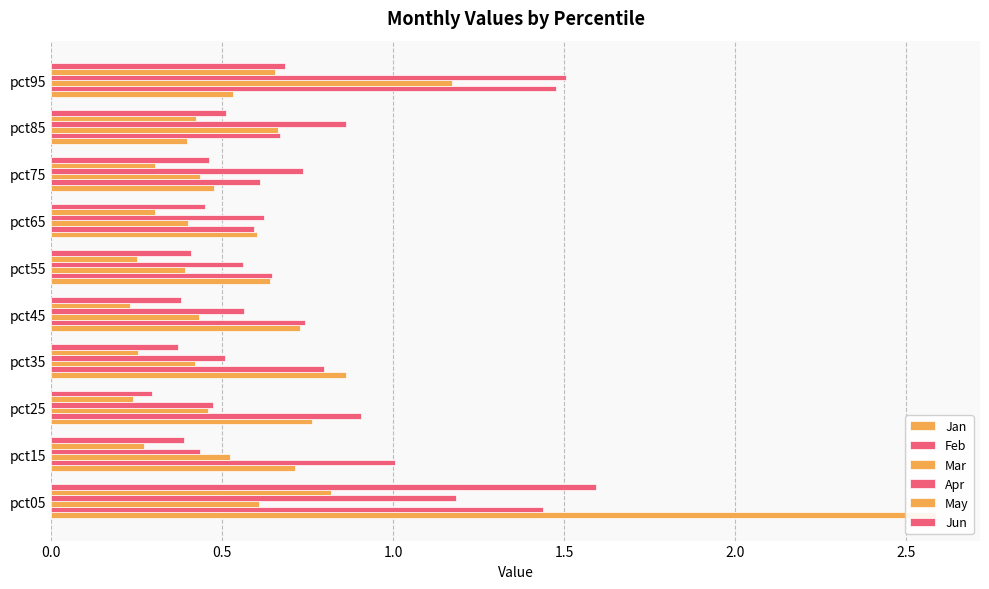

Reading right to left, transcribe all the data shown in this chart.

Jan: 0.5	0.4	0.5	0.6	0.6	0.7	0.9	0.8	0.7	2.6
Feb: 1.5	0.7	0.6	0.6	0.6	0.7	0.8	0.9	1.0	1.4
Mar: 1.2	0.7	0.4	0.4	0.4	0.4	0.4	0.5	0.5	0.6
Apr: 1.5	0.9	0.7	0.6	0.6	0.6	0.5	0.5	0.4	1.2
May: 0.7	0.4	0.3	0.3	0.2	0.2	0.3	0.2	0.3	0.8
Jun: 0.7	0.5	0.5	0.4	0.4	0.4	0.4	0.3	0.4	1.6